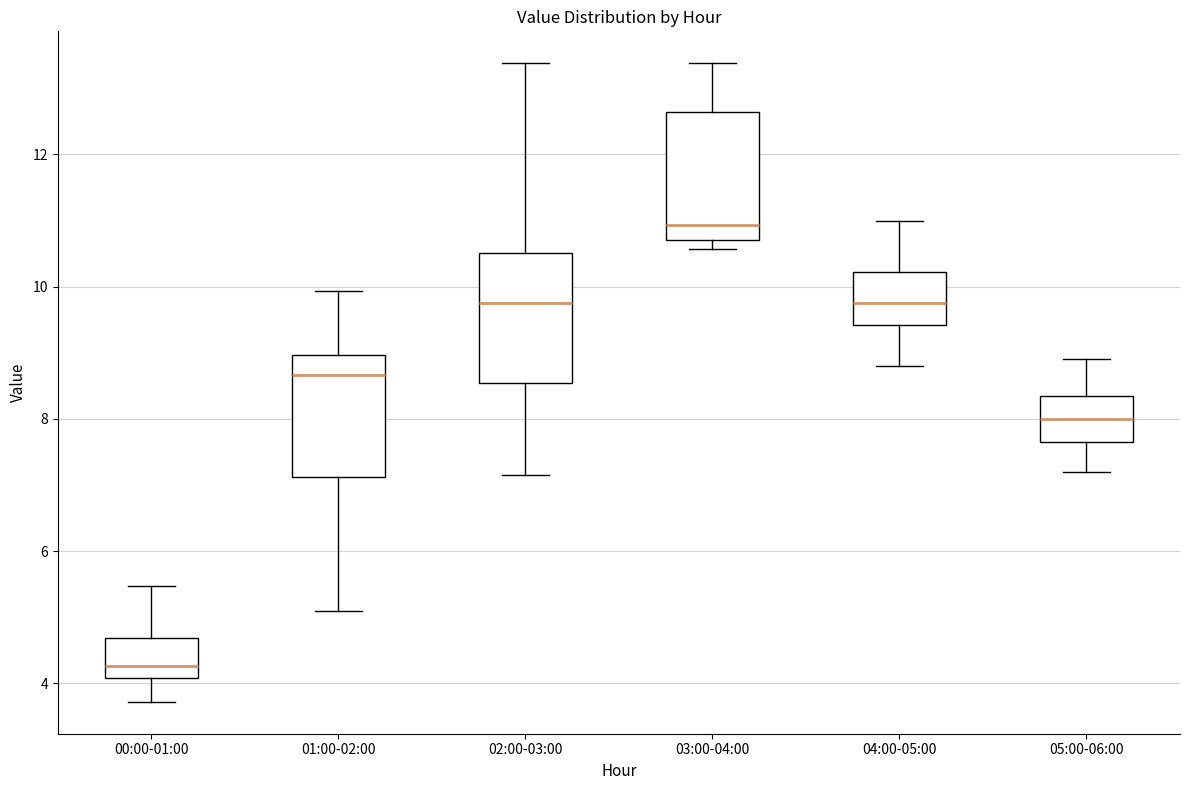

Where does the median line of the box for 02:00-03:00 sit on the y-axis? The values are not printed on the chart, so give them approximately, as read against the axis.

9.8